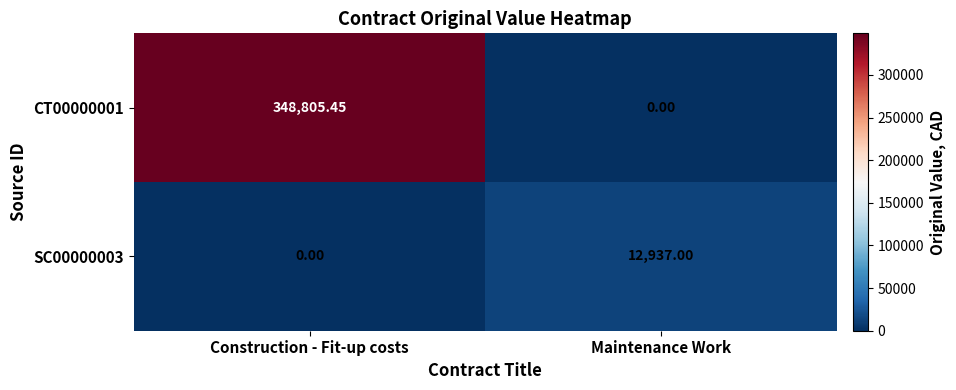

Which category has the highest value in the CT00000001 series?

Construction - Fit-up costs